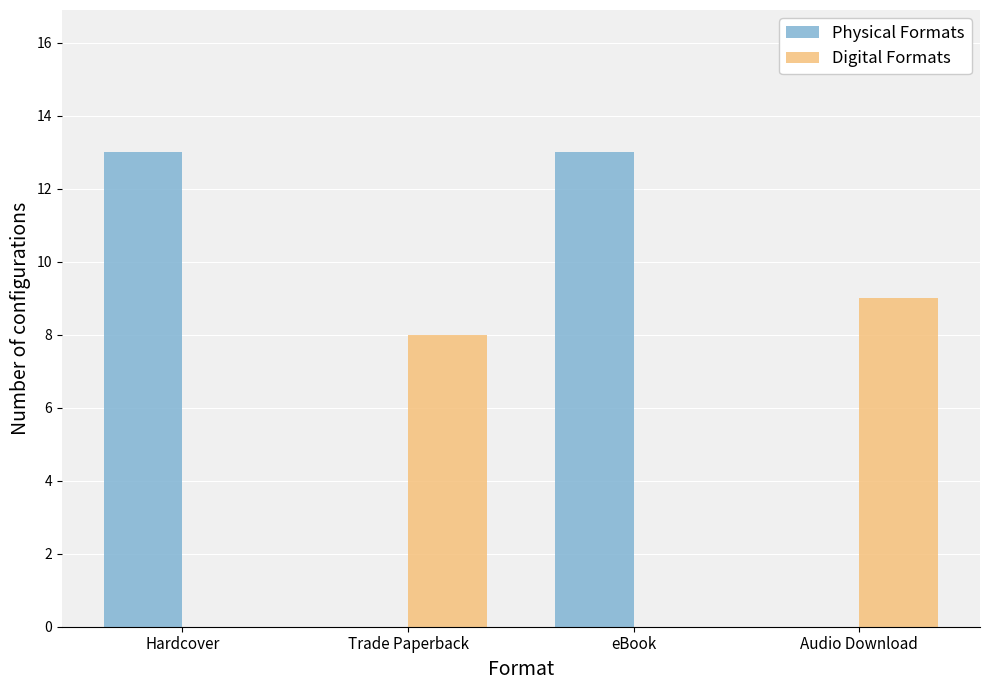

Which series changed the most between Hardcover and Trade Paperback?

Physical Formats